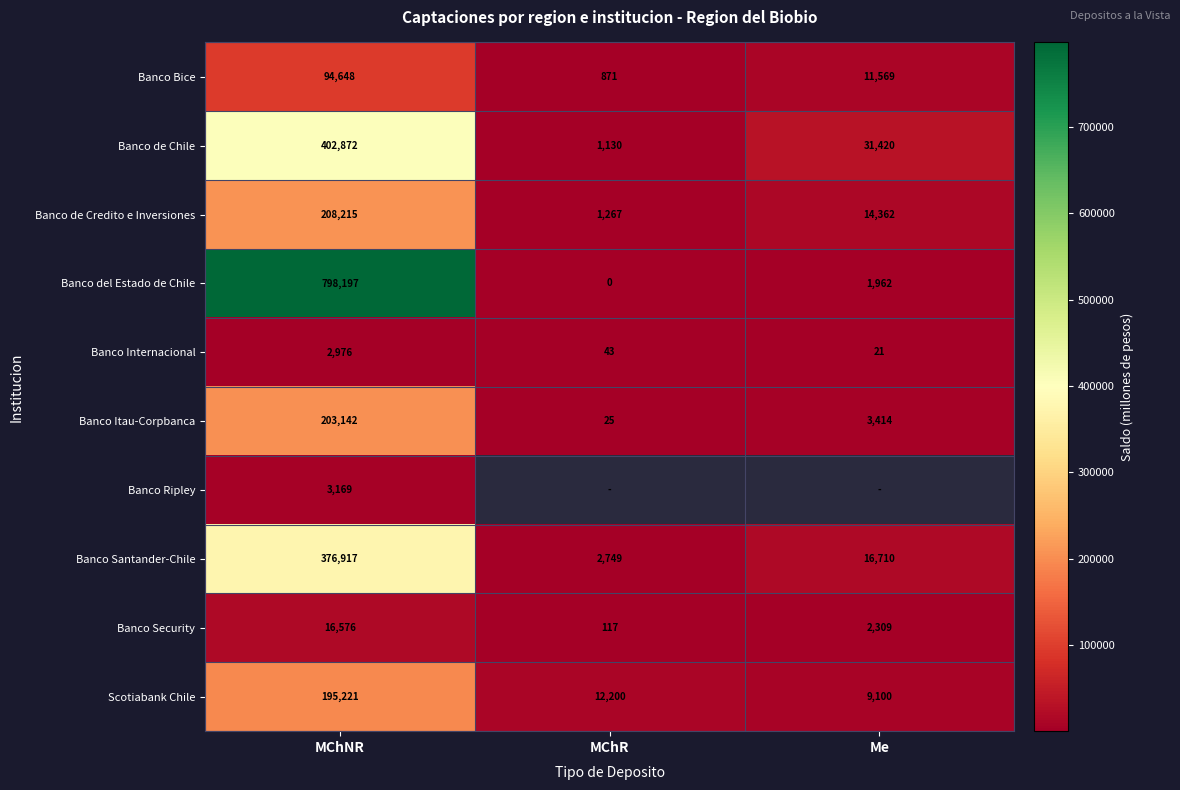

Between MChNR and Me, which is larger?

MChNR